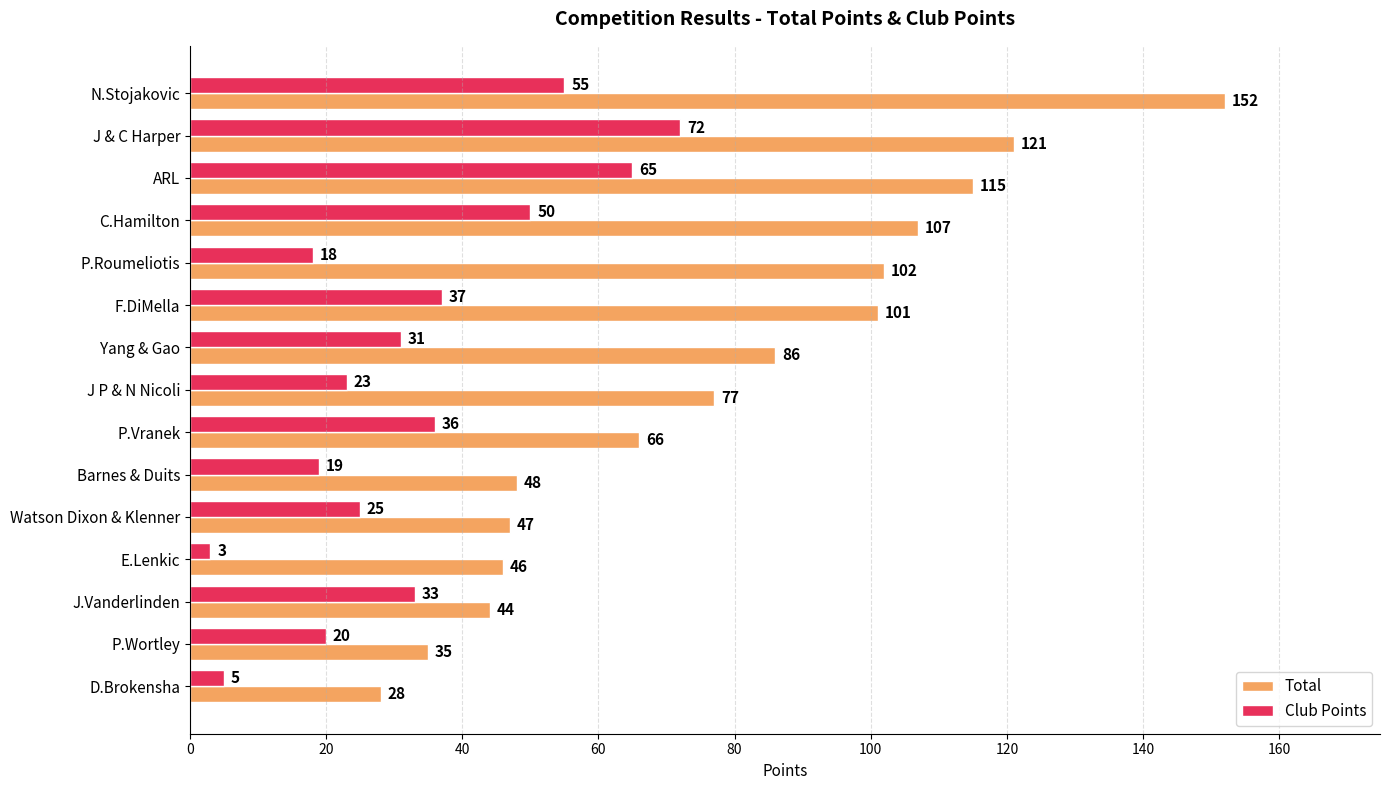

Is it true that Total equals 152 at N.Stojakovic?

True